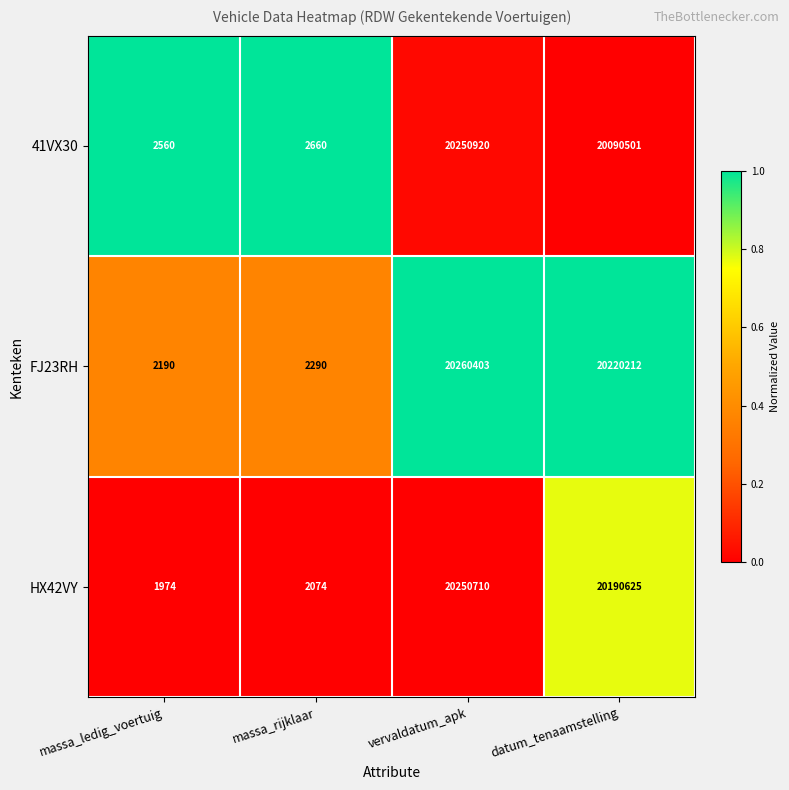

At which category is the sum across all series the highest?

vervaldatum_apk